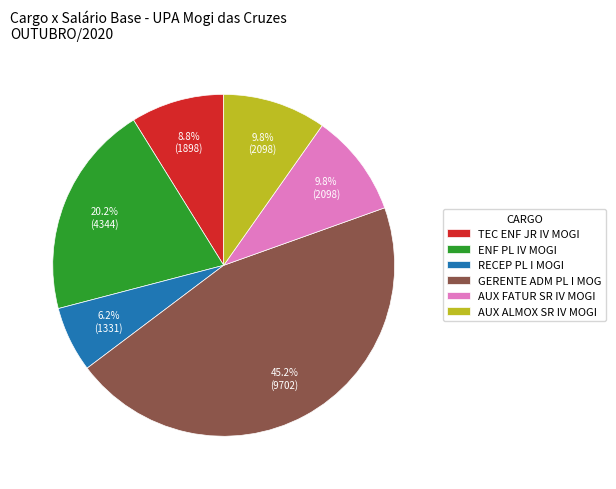

What percentage do GERENTE ADM PL I MOG and AUX ALMOX SR IV MOGI together represent?

55.0%